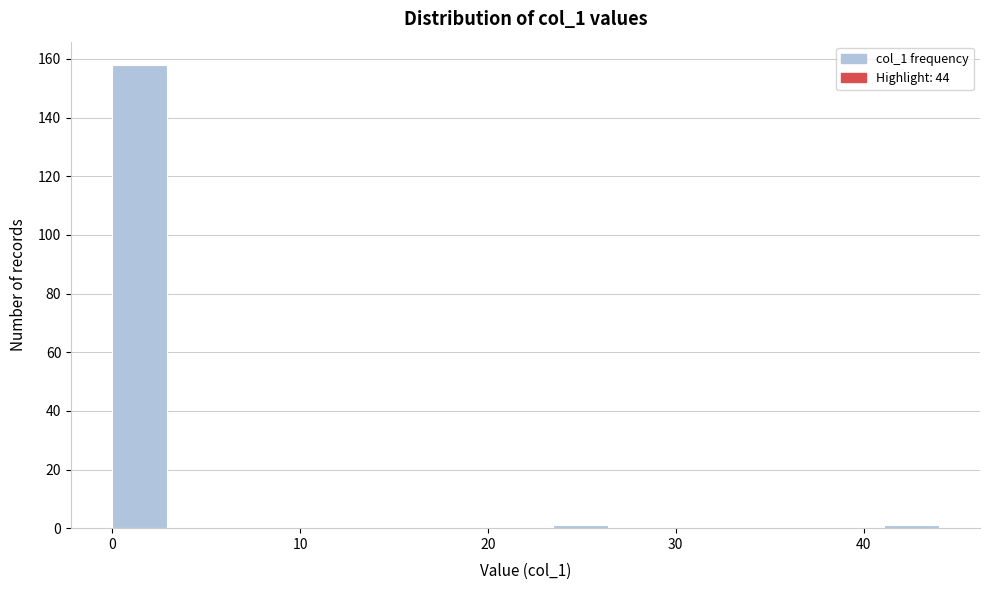

Around what value on the x-axis is the tallest bar? Give the approximate position of its centre, as read against the axis.

1